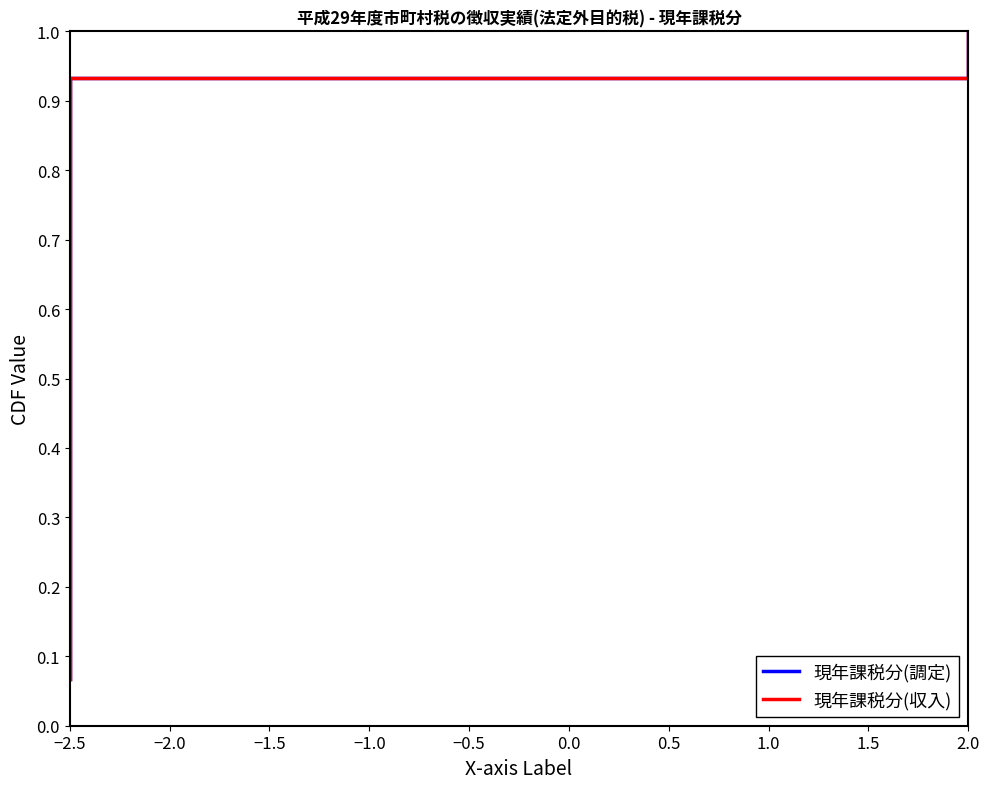

What is the label of the 7th point from the left?

−2.5